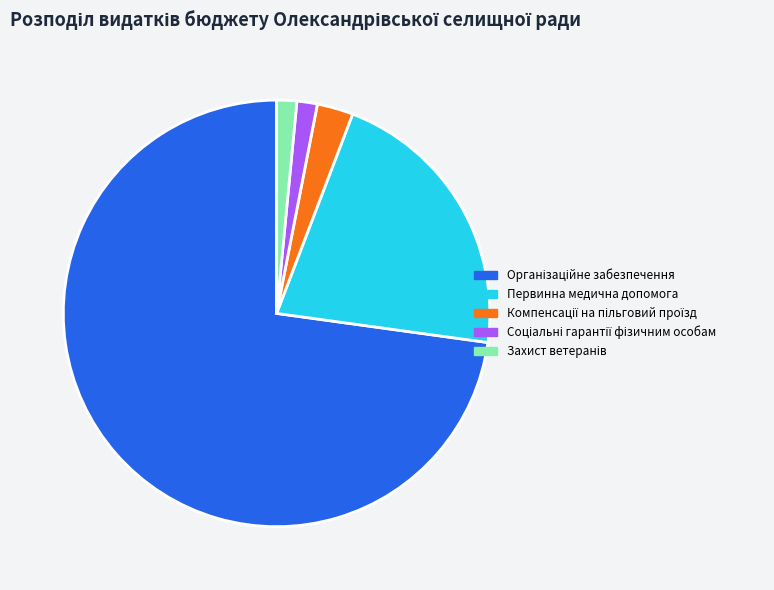

How many slices are in this pie chart?

5